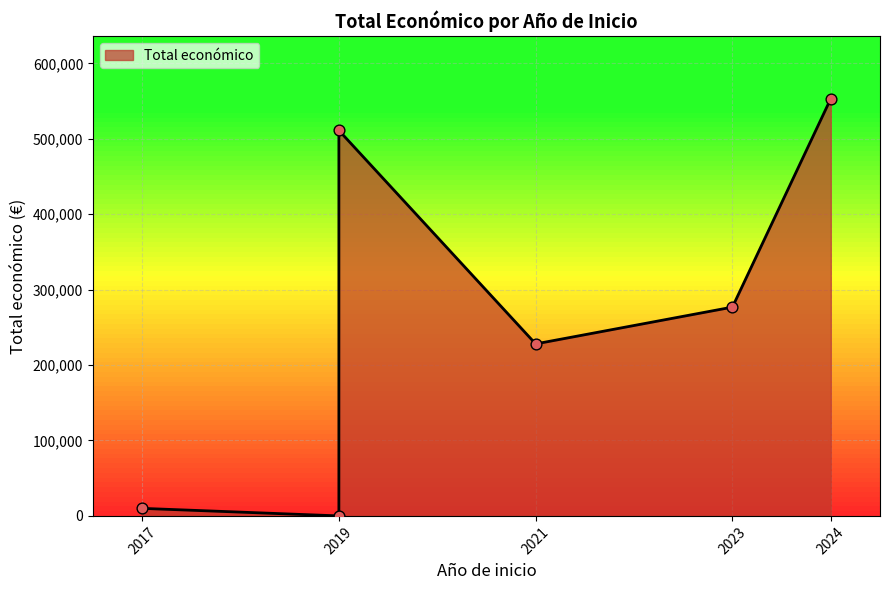

What is the change in value from 2023 to 2021?

-48775